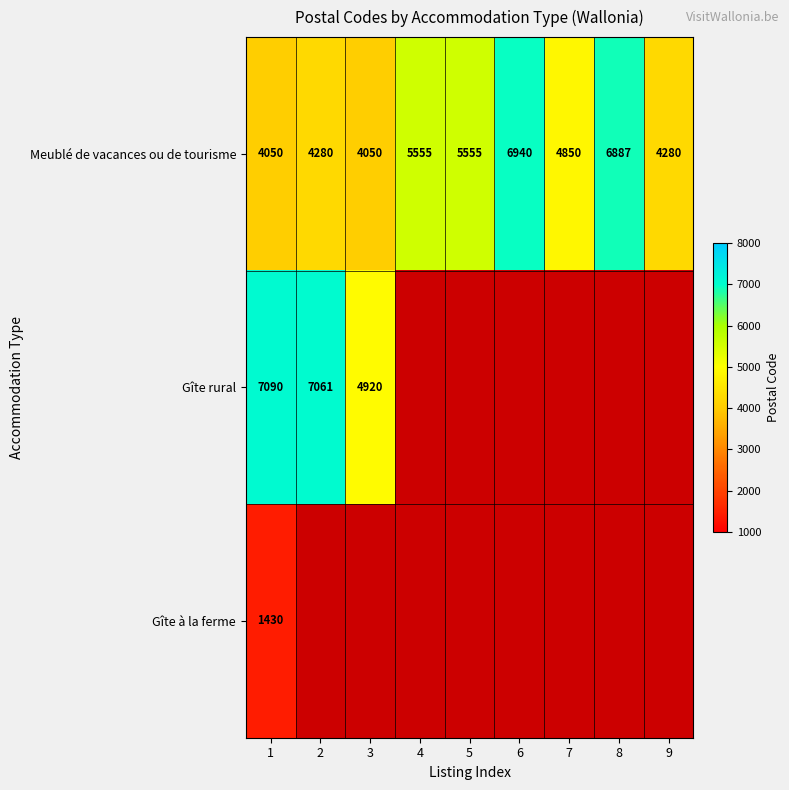

The value of Meublé de vacances ou de tourisme at 6 is 12461. True or false?

False